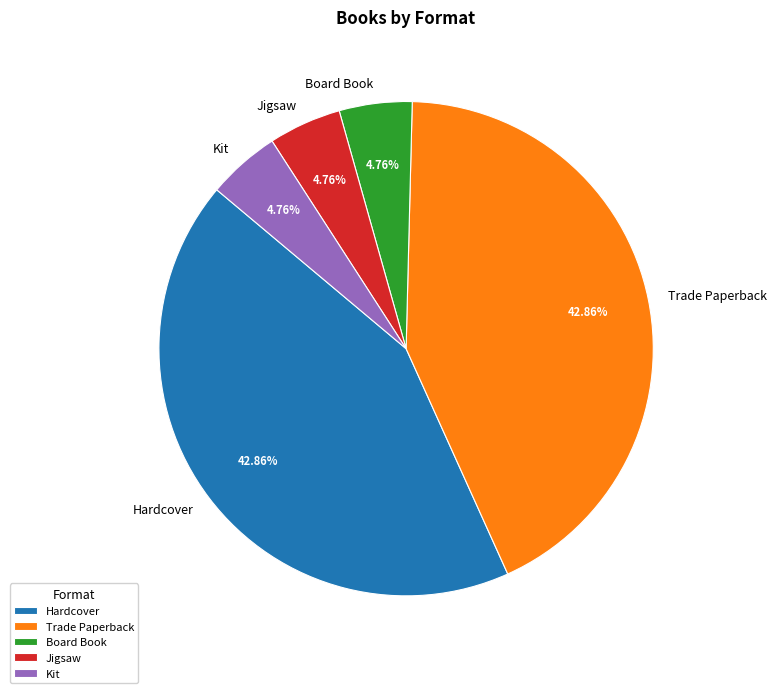

Does Kit account for over 50% of the chart?

No